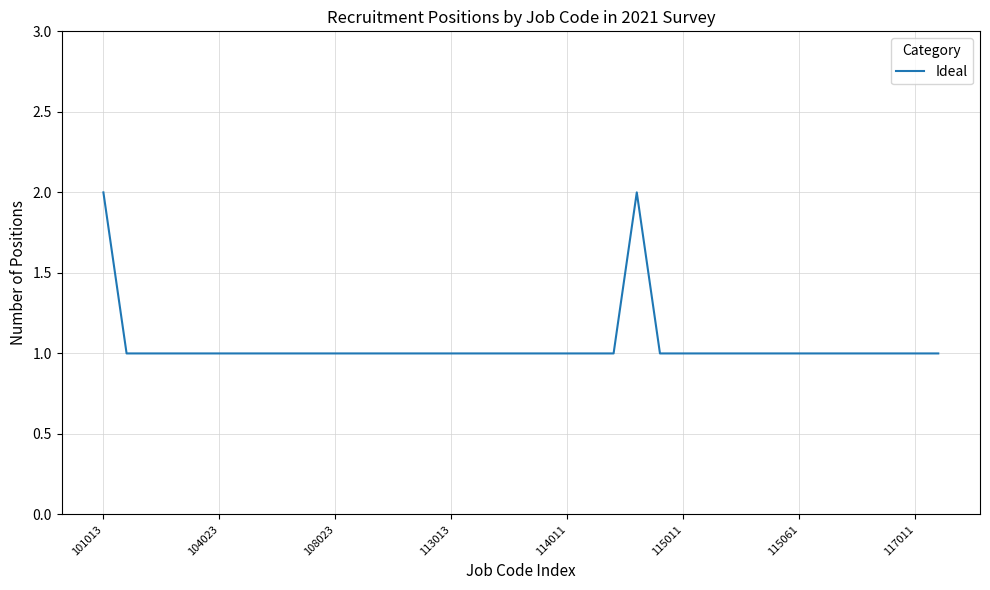

True or false: the data shows 1 at 113013.

True